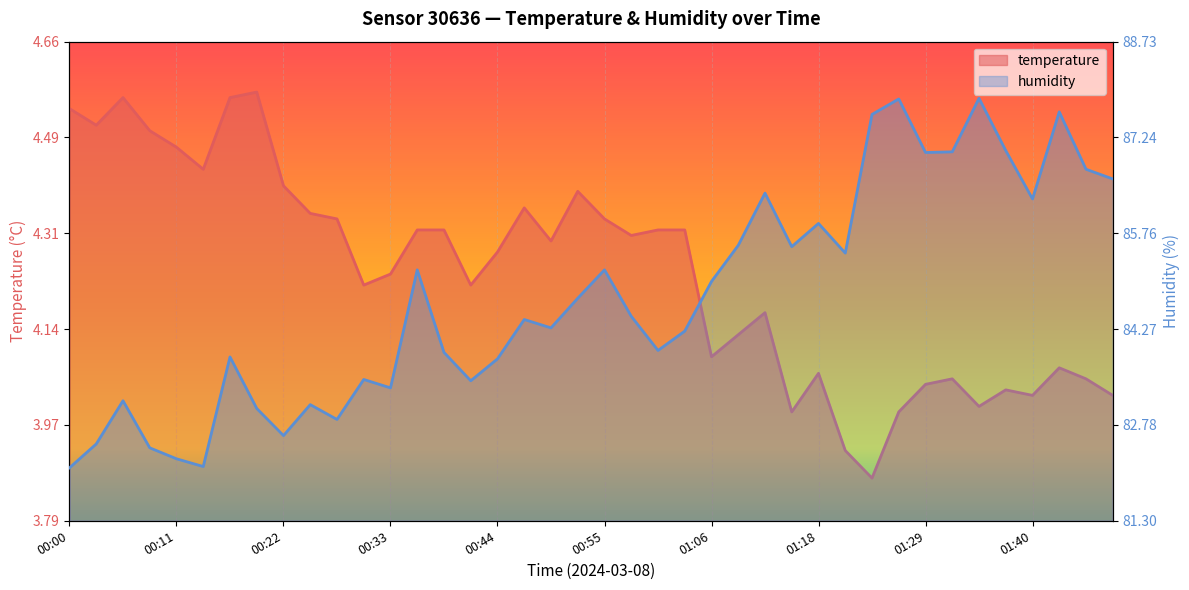

What is the minimum value for temperature?

3.9